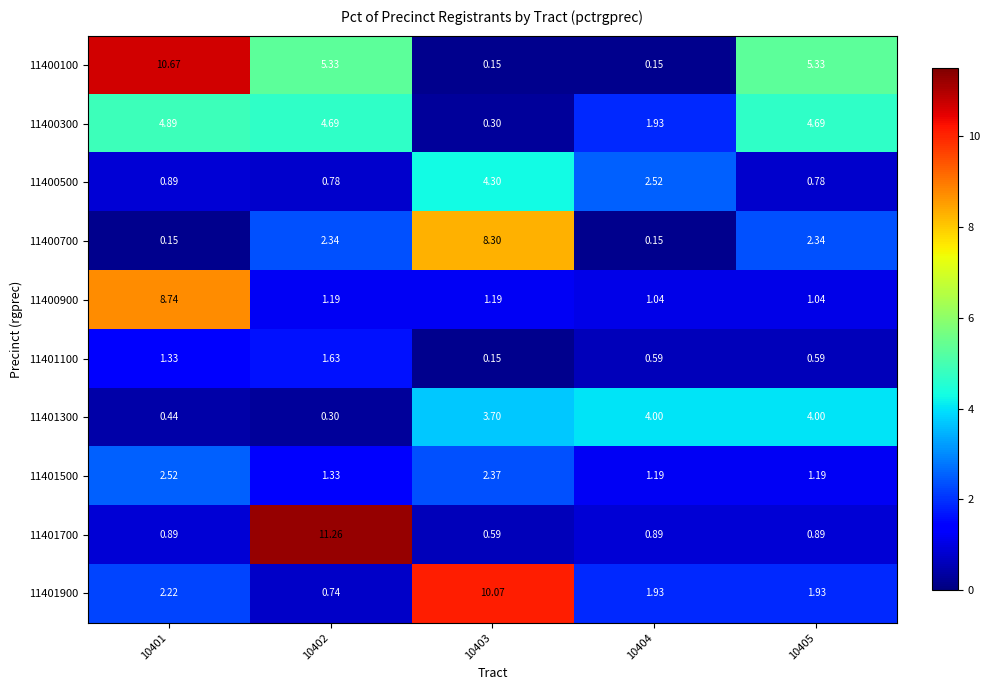

Reading right to left, transcribe all the data shown in this chart.

11400100: 10405=5.3	10404=0.1	10403=0.1	10402=5.3	10401=10.7
11400300: 10405=4.7	10404=1.9	10403=0.3	10402=4.7	10401=4.9
11400500: 10405=0.8	10404=2.5	10403=4.3	10402=0.8	10401=0.9
11400700: 10405=2.3	10404=0.1	10403=8.3	10402=2.3	10401=0.1
11400900: 10405=1.0	10404=1.0	10403=1.2	10402=1.2	10401=8.7
11401100: 10405=0.6	10404=0.6	10403=0.1	10402=1.6	10401=1.3
11401300: 10405=4.0	10404=4.0	10403=3.7	10402=0.3	10401=0.4
11401500: 10405=1.2	10404=1.2	10403=2.4	10402=1.3	10401=2.5
11401700: 10405=0.9	10404=0.9	10403=0.6	10402=11.3	10401=0.9
11401900: 10405=1.9	10404=1.9	10403=10.1	10402=0.7	10401=2.2